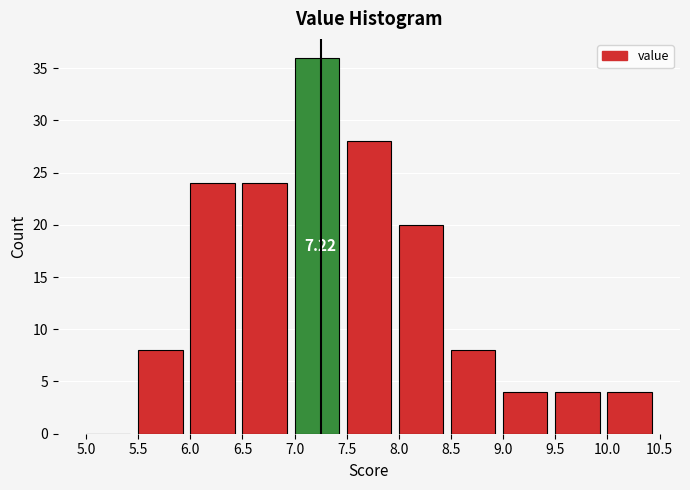

Which range on the x-axis has the tallest bar?

7.0 to 7.5